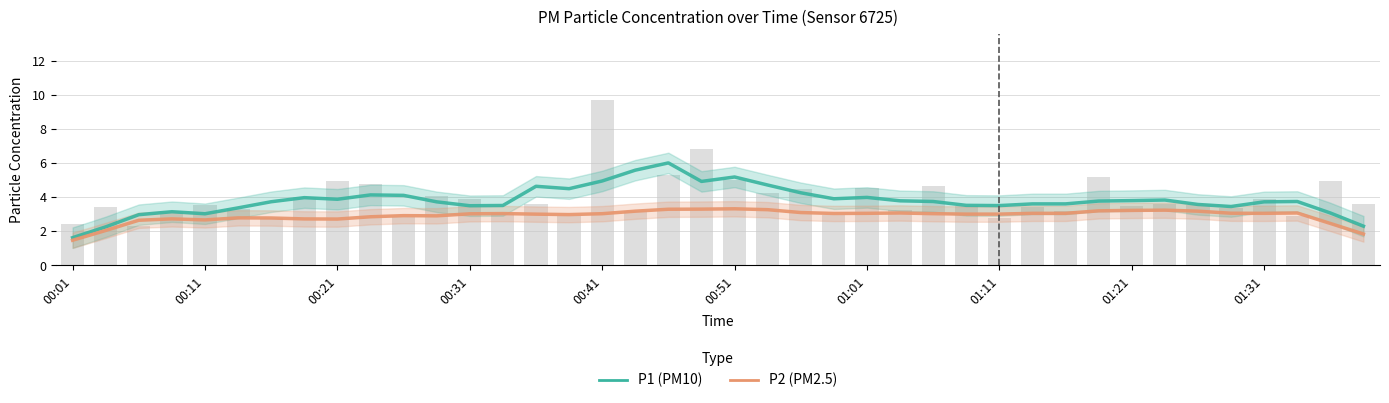

How many data points in P2 (PM2.5) are above 3?

25